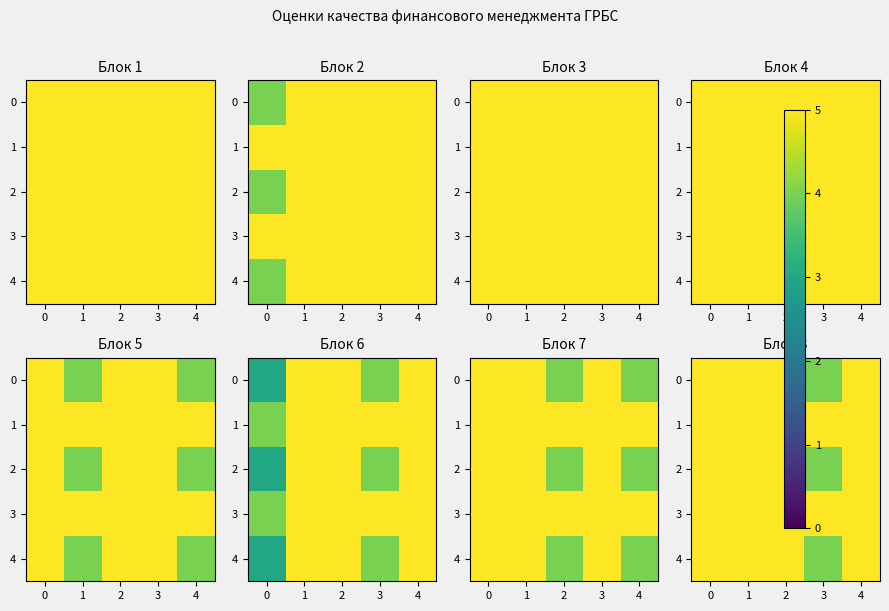

What is the maximum value for 3?

5